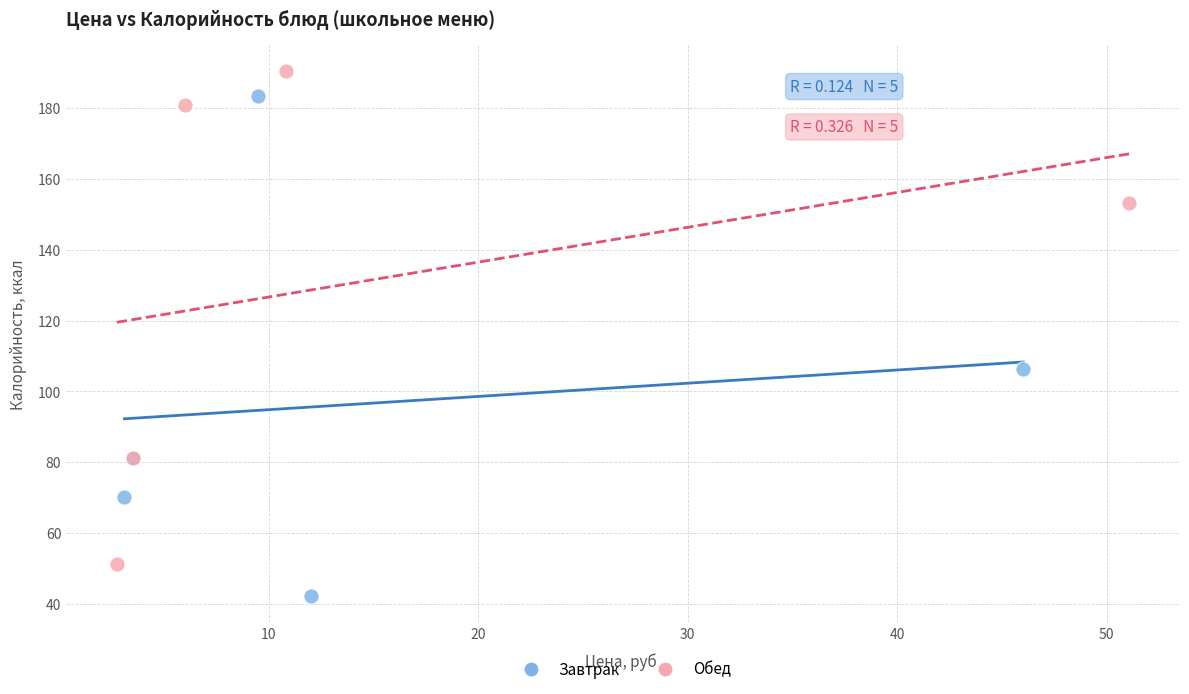

Which series reaches the minimum Y coordinate?

Завтрак